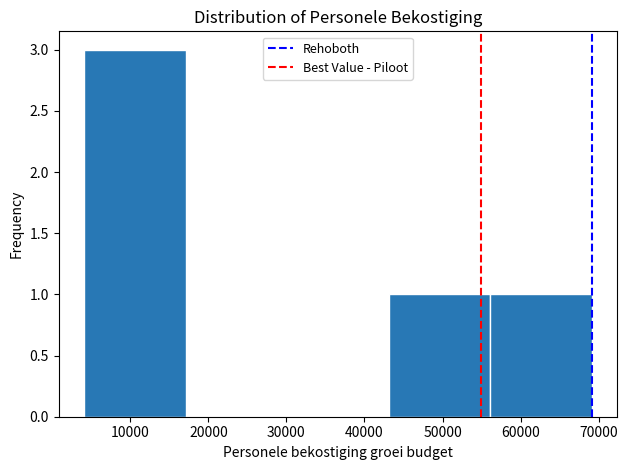

Reading left to right, list every bar in this chart as the range it spans on the x-axis followed by its height. Neither the bar edges nor the heights are printed on the chart, so give them approximately, as read against the axes.

4000 to 17000: 3
17000 to 30000: 0
30000 to 43000: 0
43000 to 56000: 1
56000 to 69000: 1